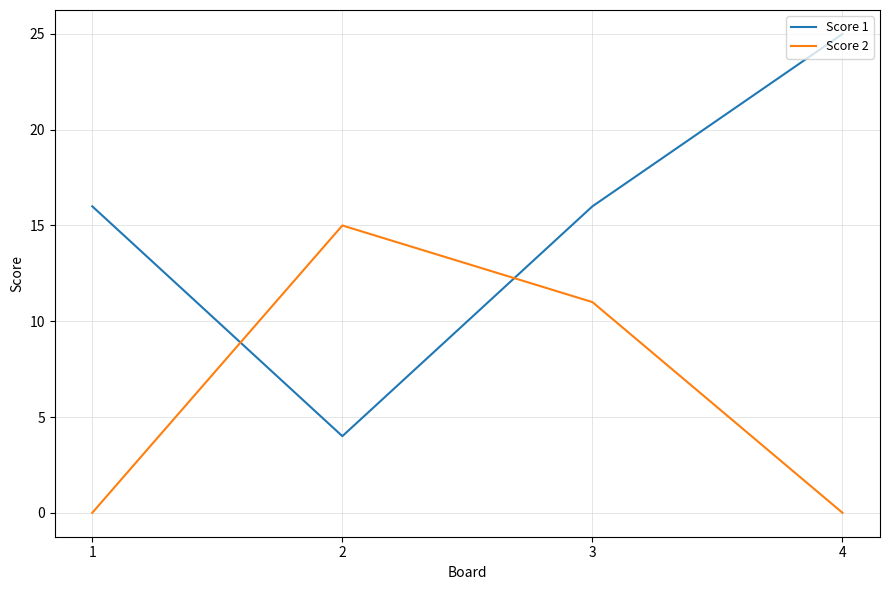

Is it true that Score 1 equals 27 at 1?

False